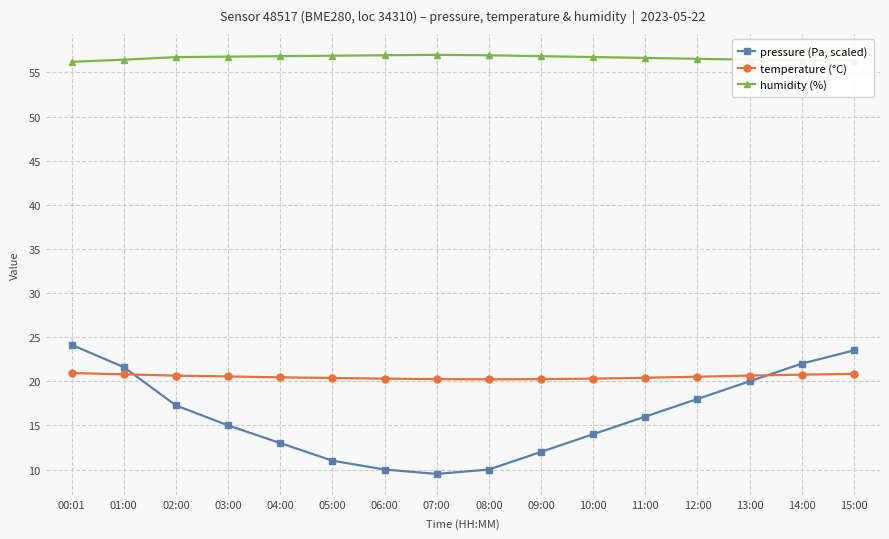

What is the label of the 6th point from the right?

10:00